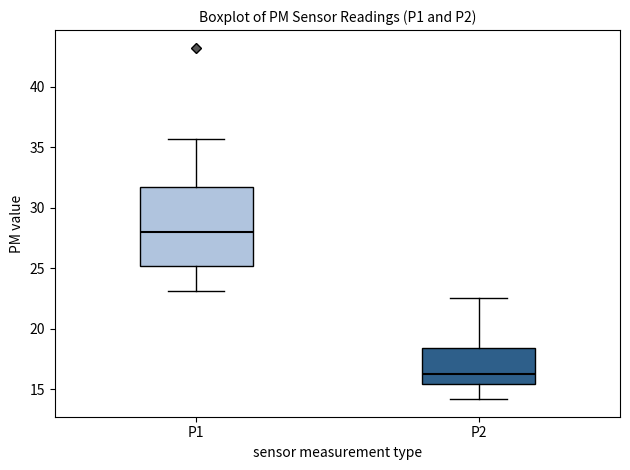

Comparing the boxes themselves (not the whiskers), which one is the tallest?

P1